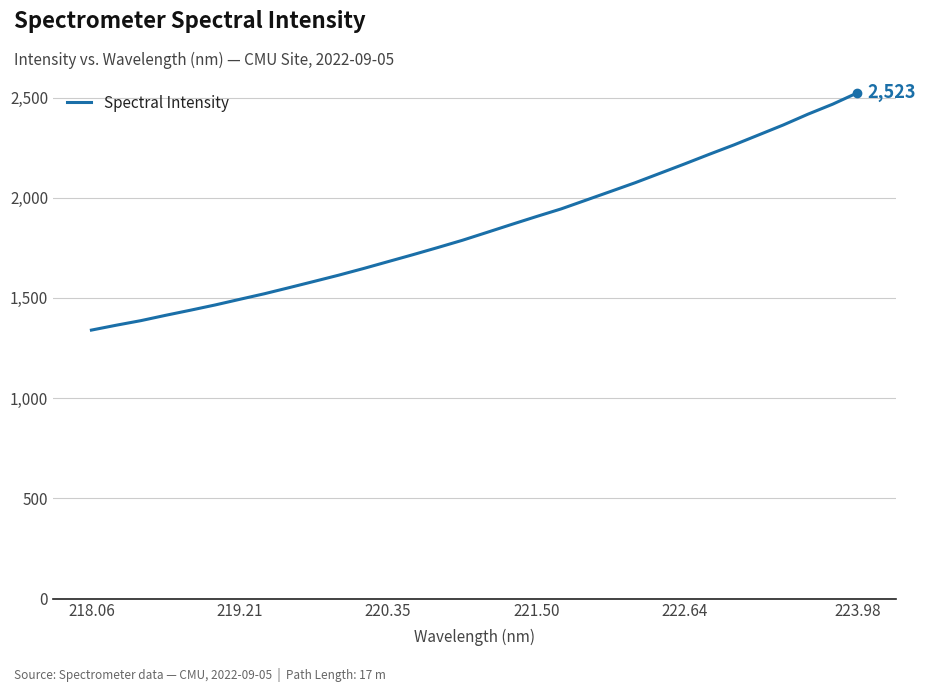

What is the maximum value shown in the chart?

2523.2